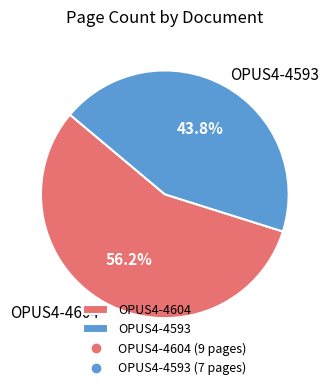

To the nearest percent, what percentage of the pie is OPUS4-4593?

44%